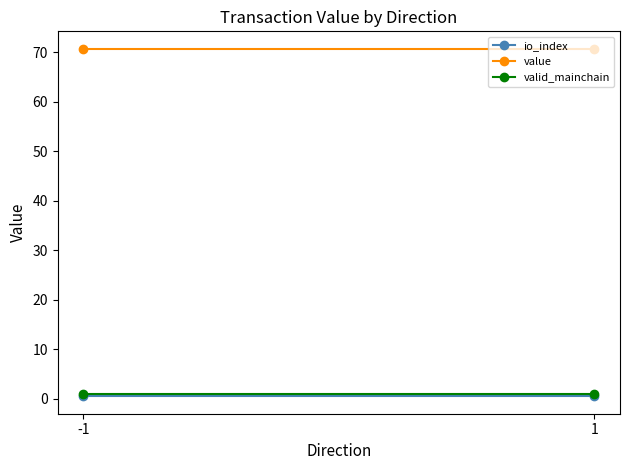

Which series has the largest range (max minus min)?

io_index